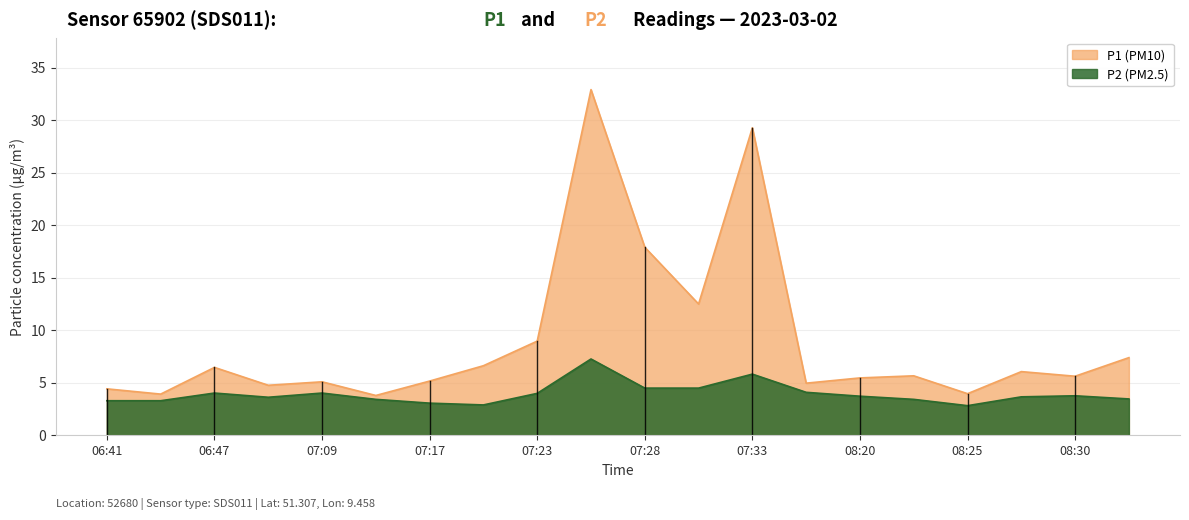

The P2 series shows 4.5 at 07:28. True or false?

True